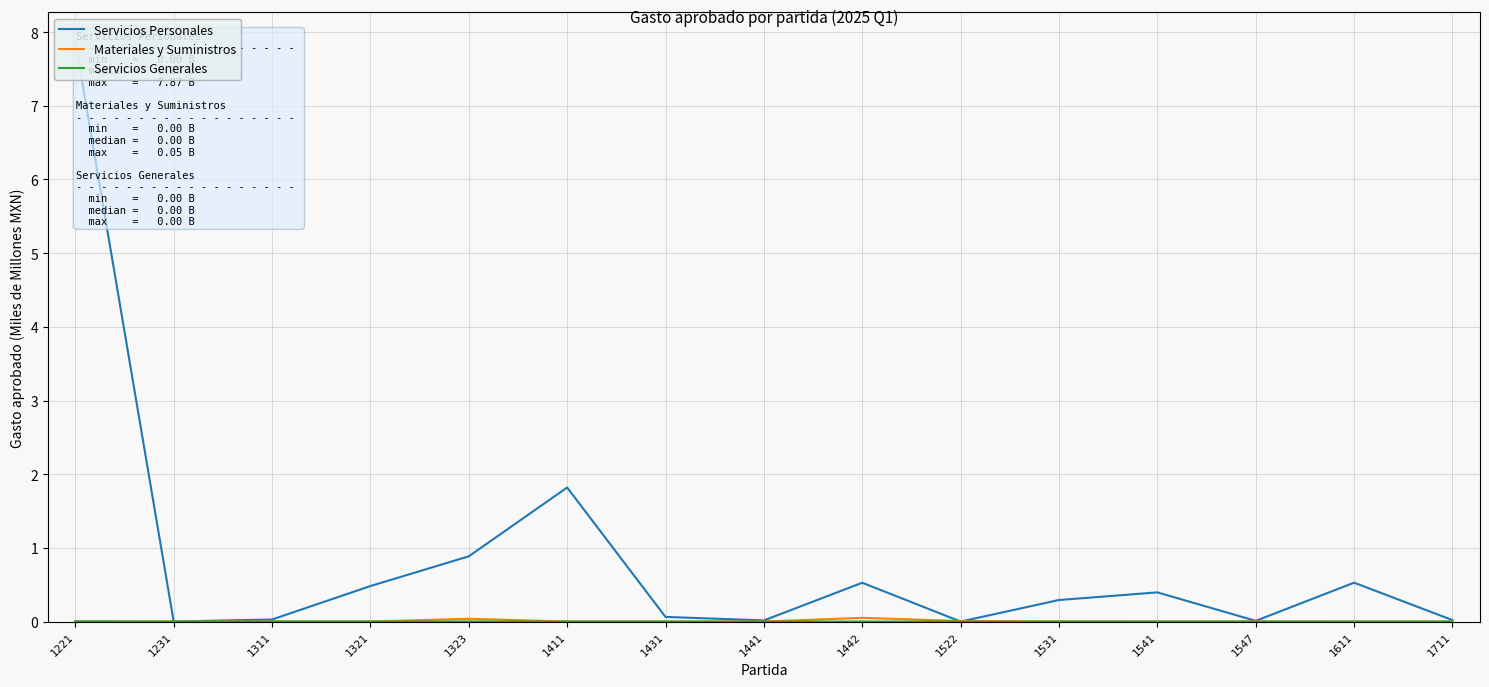

Which series has the largest range (max minus min)?

Servicios Personales